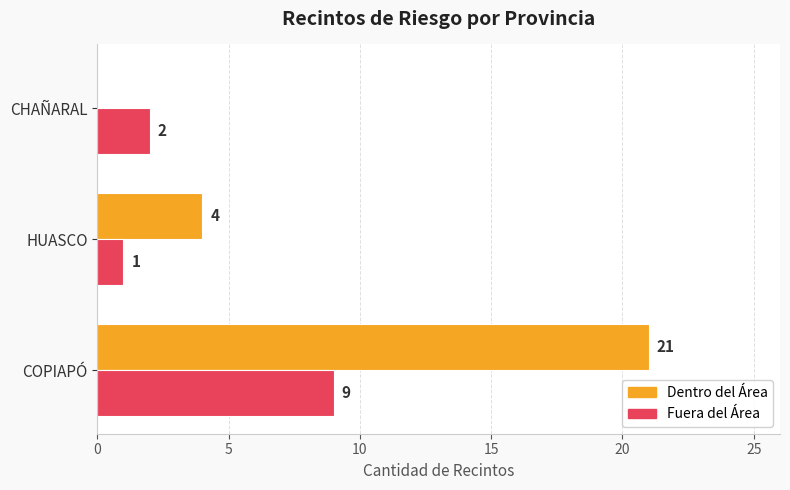

How many categories are shown in the chart?

3